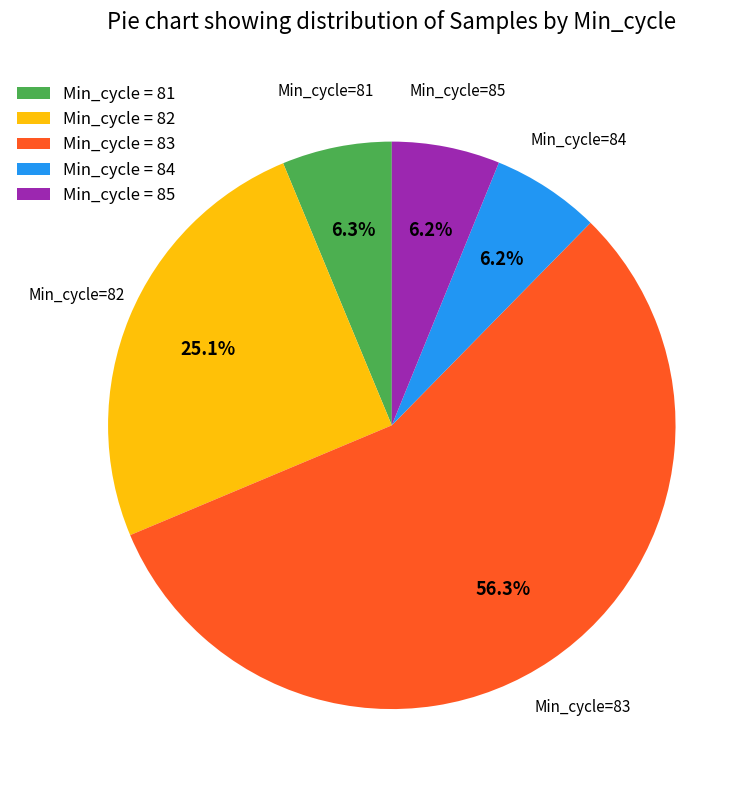

How many slices are in this pie chart?

5